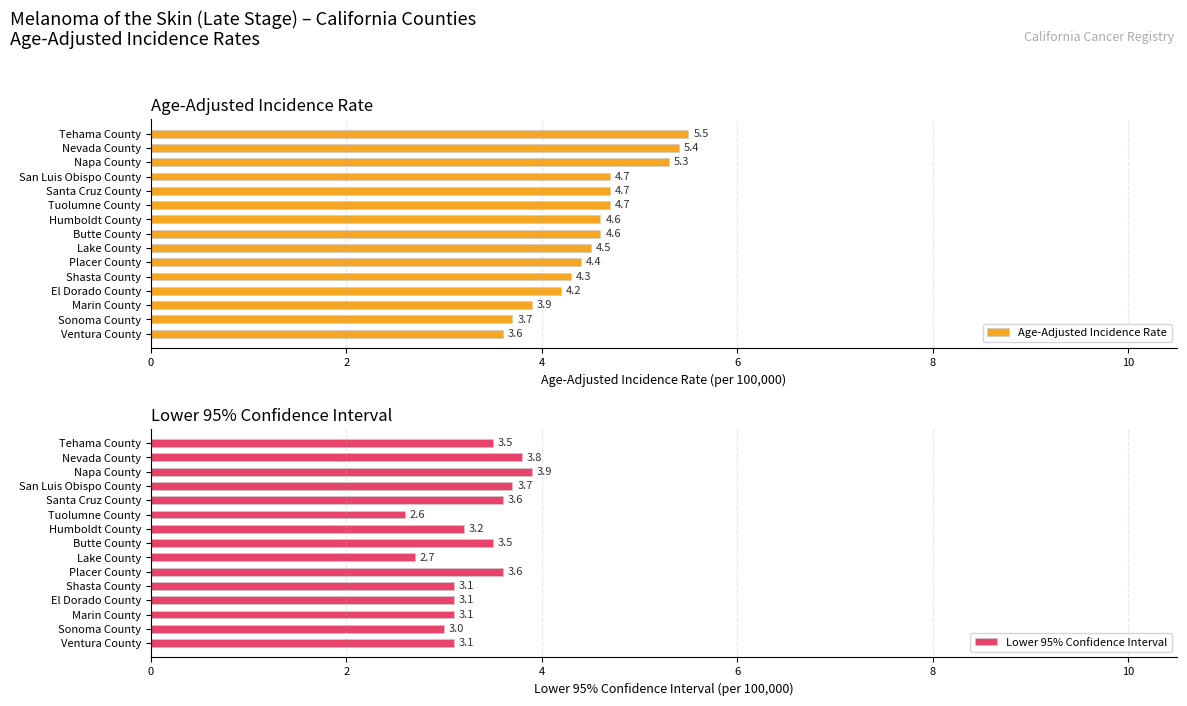

Which series has the largest range (max minus min)?

Age-Adjusted Incidence Rate